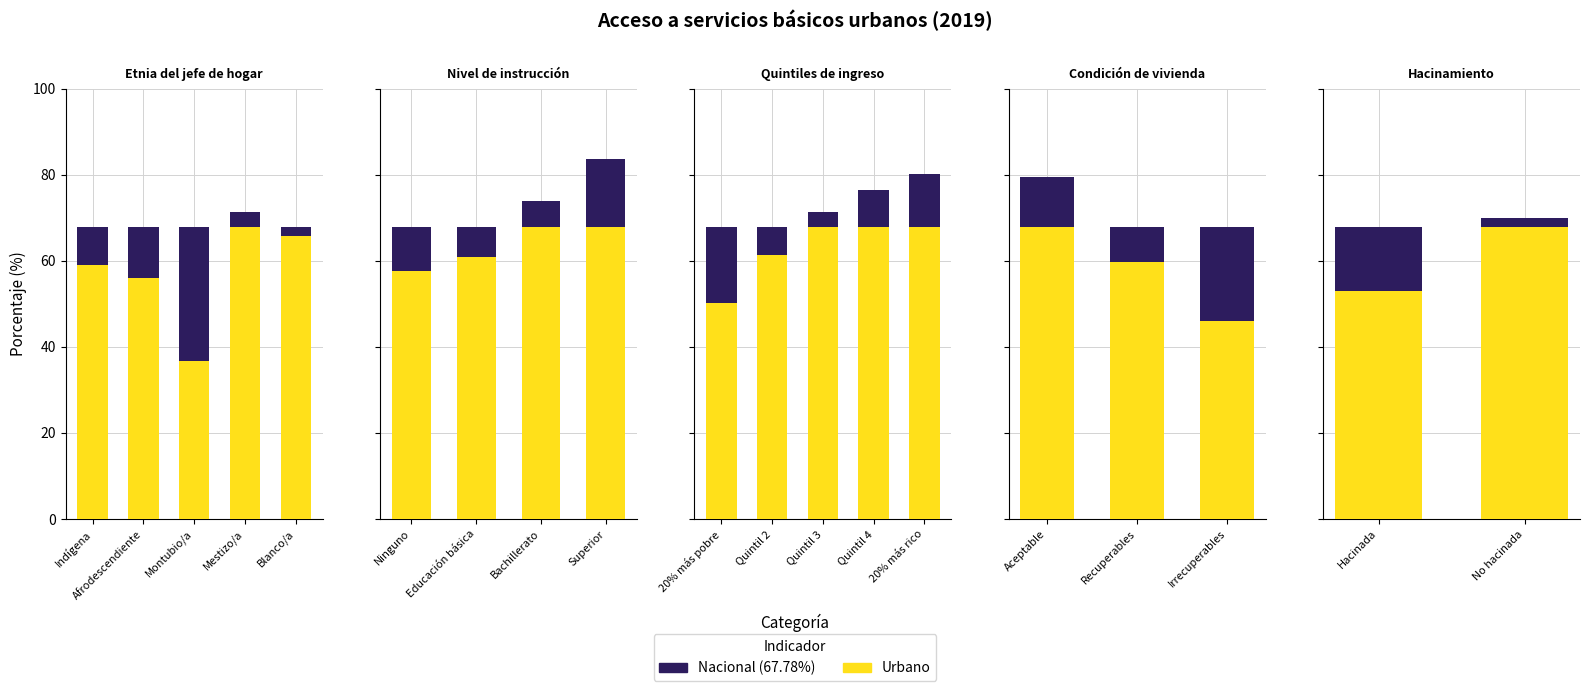

The chart shows a value of 14.8 at No hacinada. True or false?

False